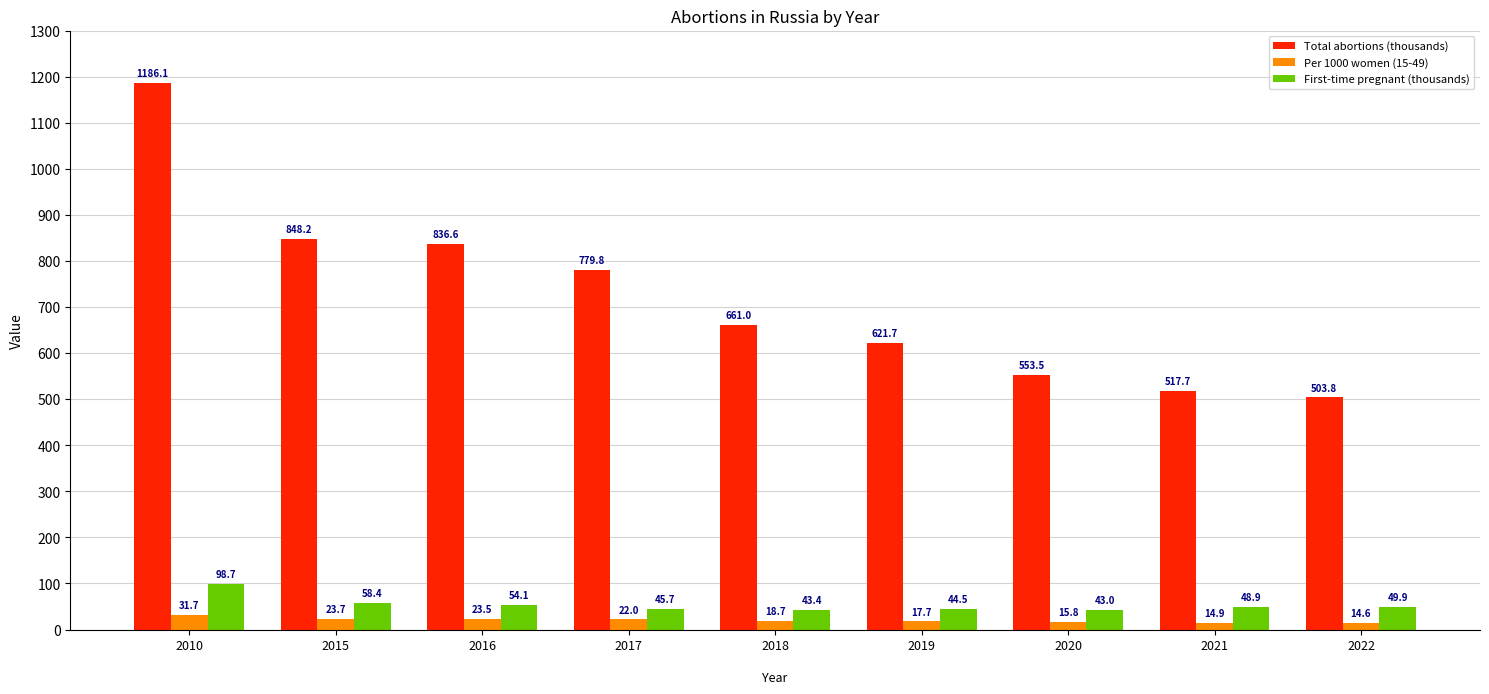

What is the difference between the Total abortions (thousands) values at 2010 and 2016?

349.5